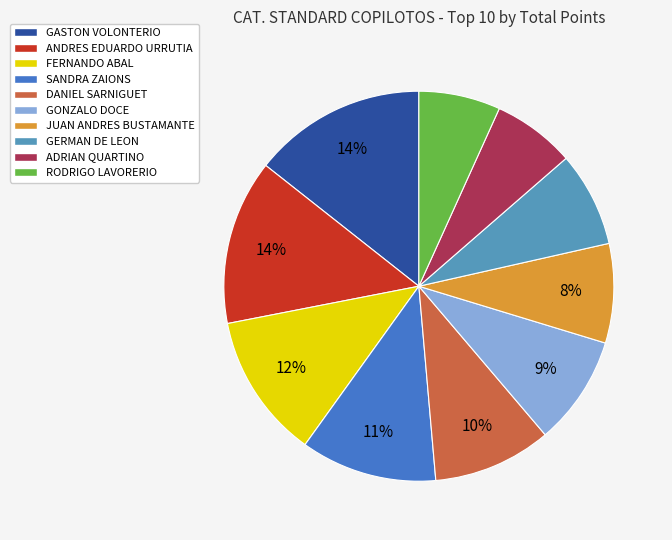

Is the sum of SANDRA ZAIONS and JUAN ANDRES BUSTAMANTE greater than half?

No